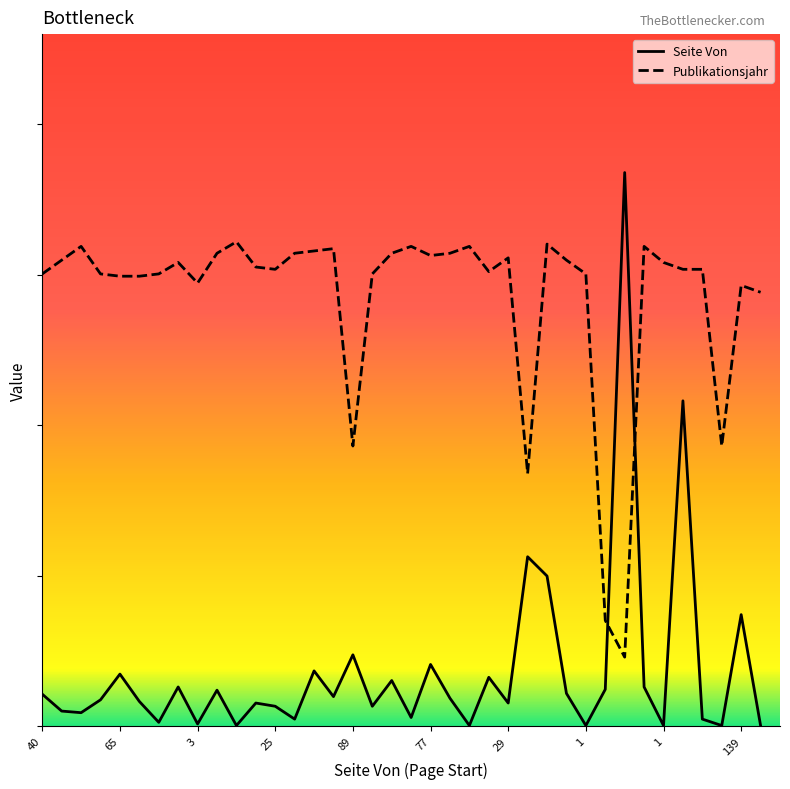

What are all the series names shown in the legend?

Seite Von, Publikationsjahr